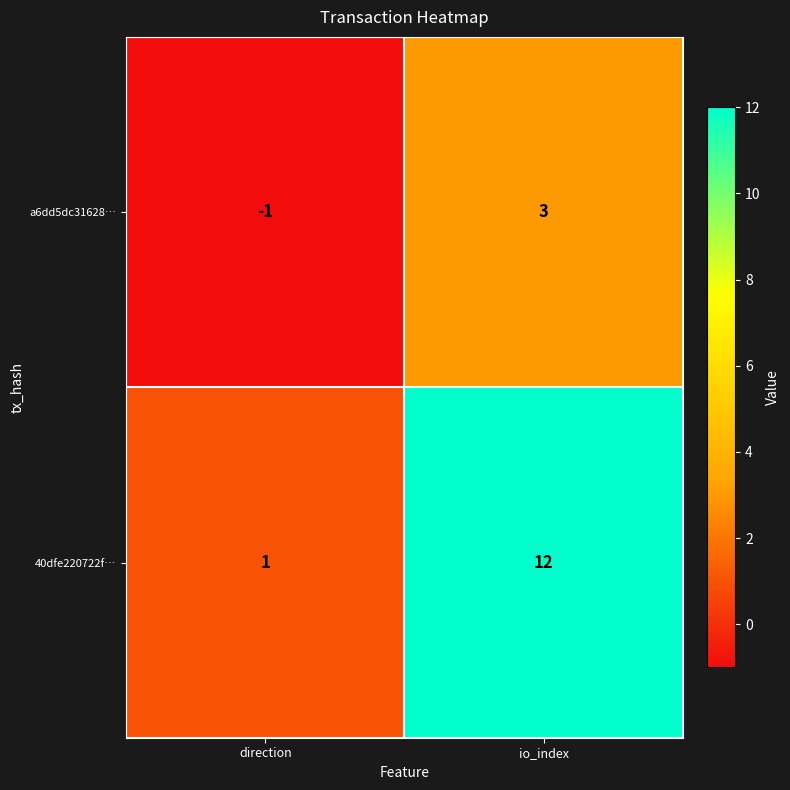

Between direction and io_index, which series saw the biggest shift?

40dfe220722f…